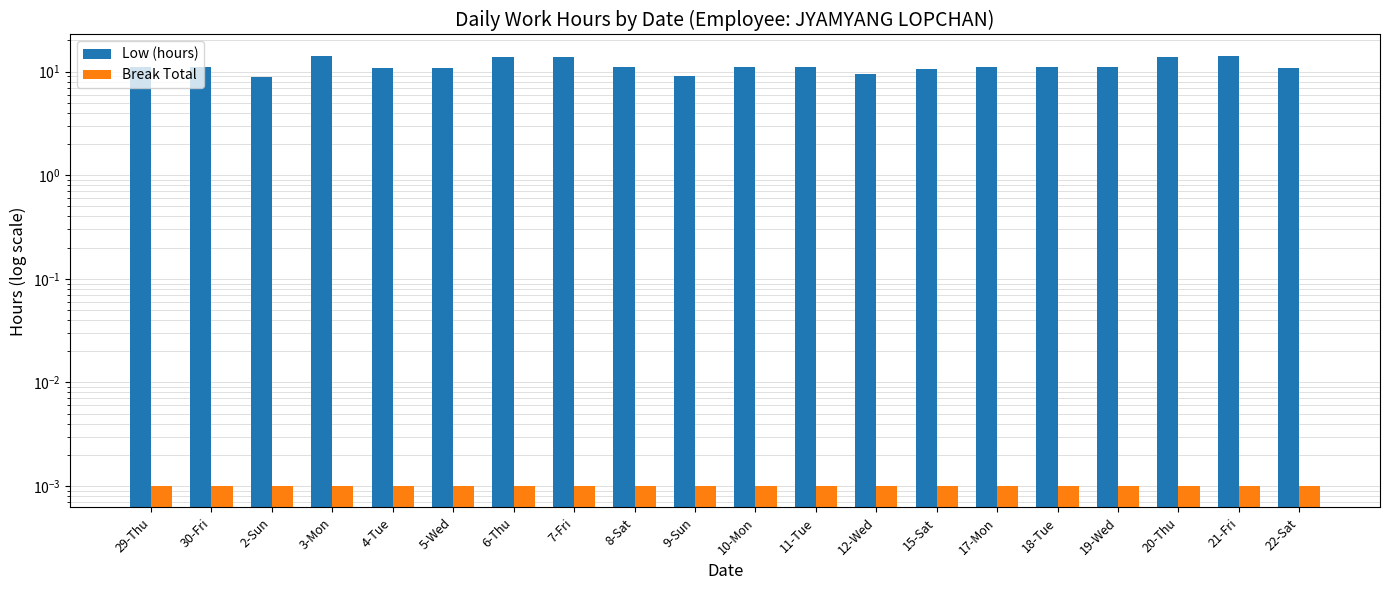

What is the maximum value for Low (hours)?

14.2